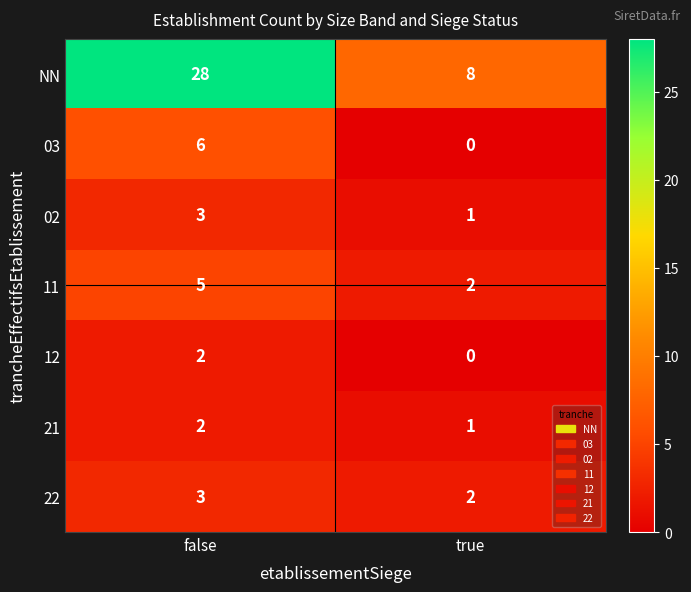

Which series has the widest spread of values?

NN